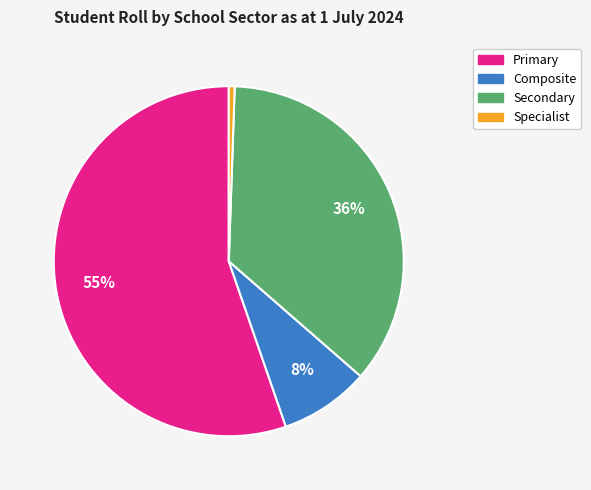

To the nearest percent, what percentage of the pie is Secondary?

36%